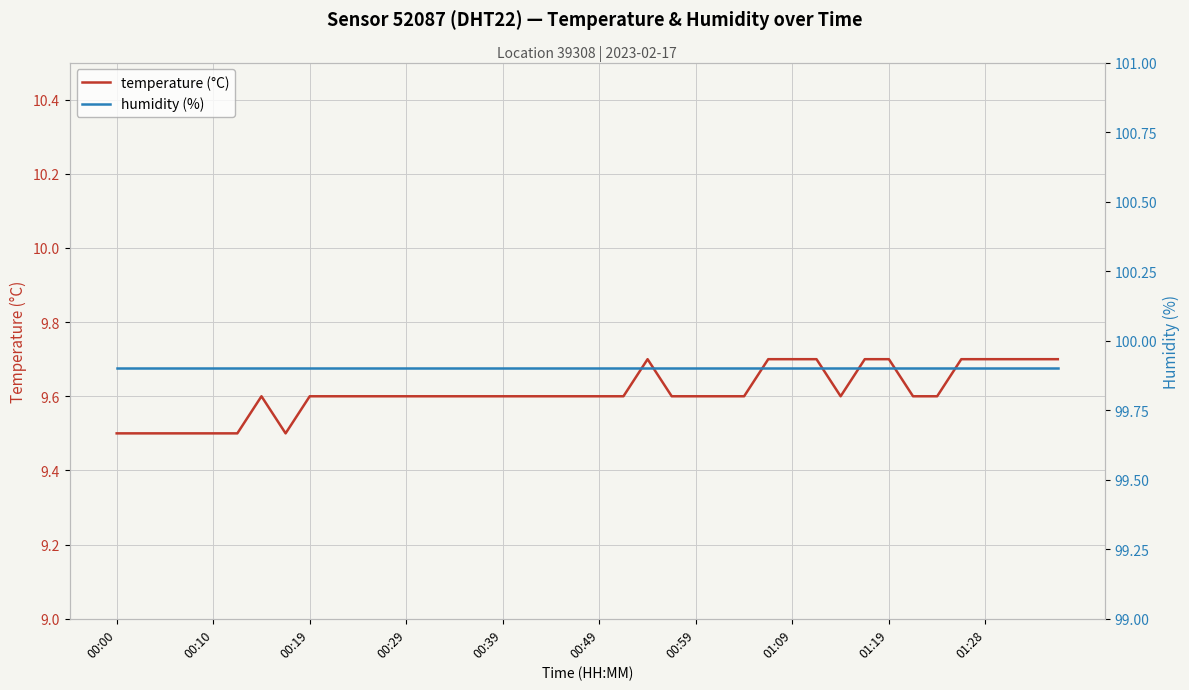

Between 11 and 17, which series saw the biggest shift?

temperature (°C)